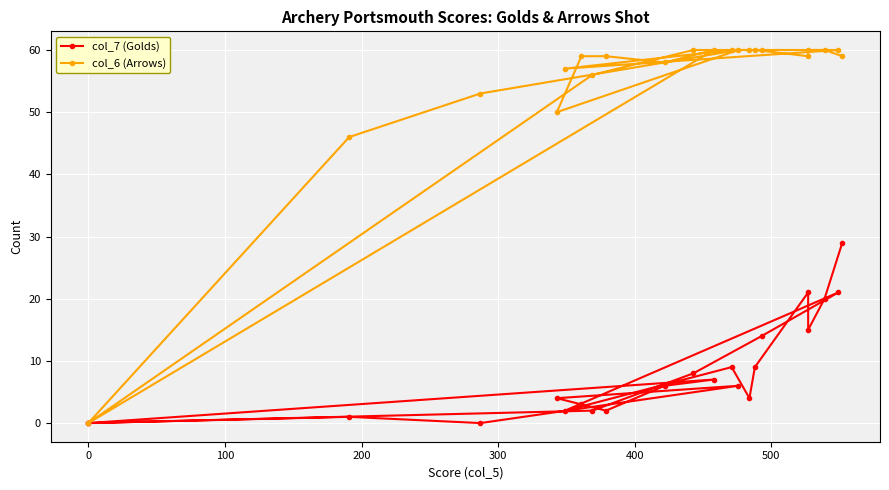

What are all the series names shown in the legend?

col_7 (Golds), col_6 (Arrows)